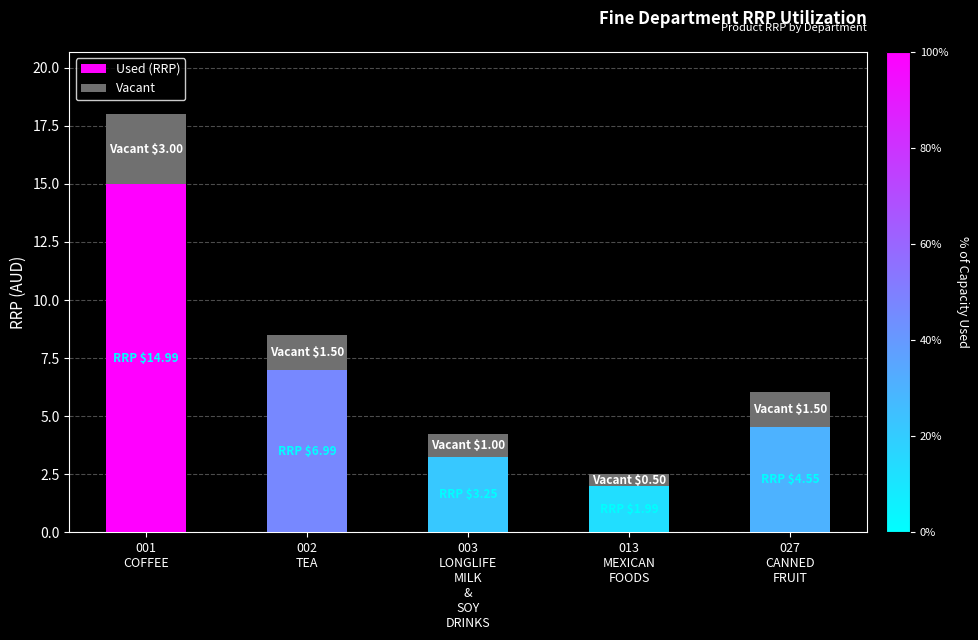

What is the sum of all Used (RRP) values?

31.8